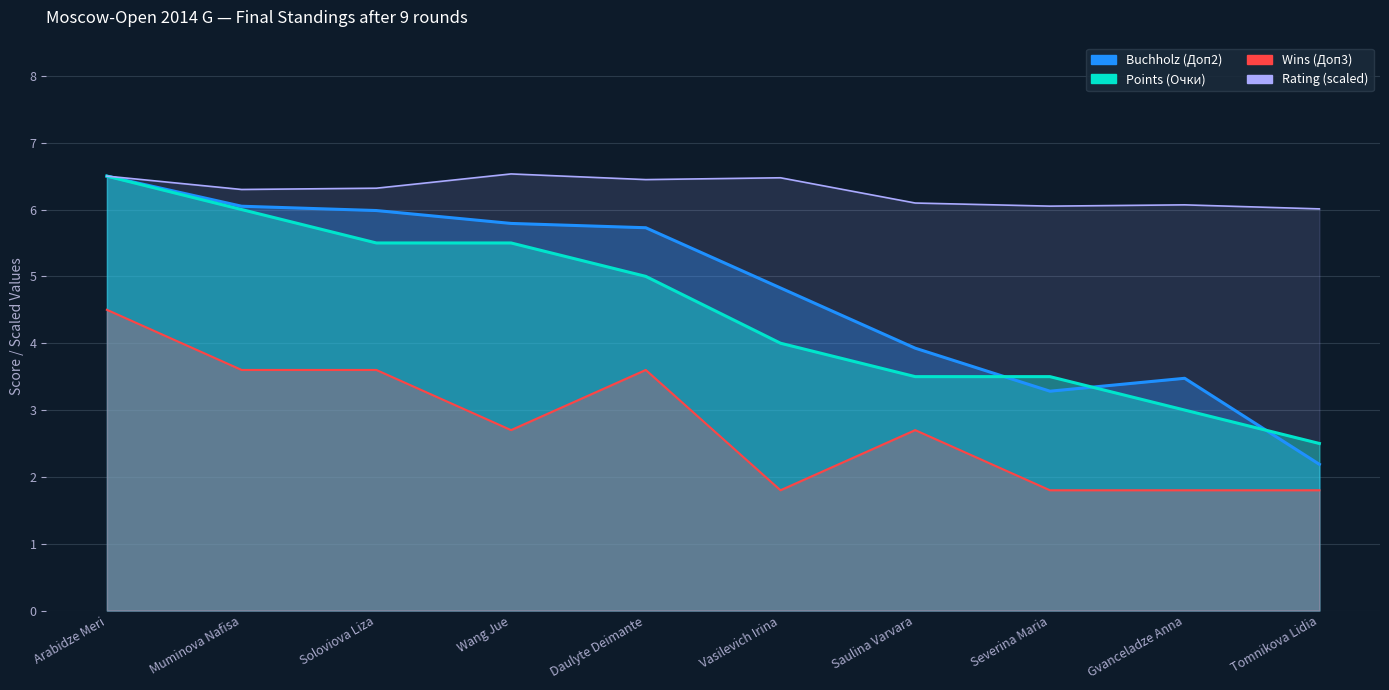

Reading left to right, transcribe all the data shown in this chart.

Points (Очки): Arabidze Meri=6.5	Muminova Nafisa=6.0	Soloviova Liza=5.5	Wang Jue=5.5	Daulyte Deimante=5.0	Vasilevich Irina=4.0	Saulina Varvara=3.5	Severina Maria=3.5	Gvanceladze Anna=3.0	Tomnikova Lidia=2.5
Buchholz (Доп2): Arabidze Meri=6.5	Muminova Nafisa=6.0	Soloviova Liza=6.0	Wang Jue=5.8	Daulyte Deimante=5.7	Vasilevich Irina=4.8	Saulina Varvara=3.9	Severina Maria=3.3	Gvanceladze Anna=3.5	Tomnikova Lidia=2.2
Rating: Arabidze Meri=6.5	Muminova Nafisa=6.3	Soloviova Liza=6.3	Wang Jue=6.5	Daulyte Deimante=6.4	Vasilevich Irina=6.5	Saulina Varvara=6.1	Severina Maria=6.1	Gvanceladze Anna=6.1	Tomnikova Lidia=6.0
Wins (Доп3): Arabidze Meri=4.5	Muminova Nafisa=3.6	Soloviova Liza=3.6	Wang Jue=2.7	Daulyte Deimante=3.6	Vasilevich Irina=1.8	Saulina Varvara=2.7	Severina Maria=1.8	Gvanceladze Anna=1.8	Tomnikova Lidia=1.8